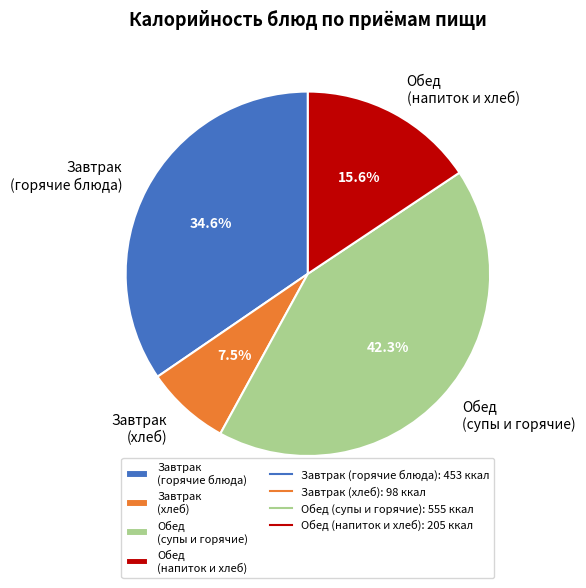

Rank the categories by value from lowest to highest.

Завтрак (хлеб), Обед (напиток и хлеб), Завтрак (горячие блюда), Обед (супы и горячие)